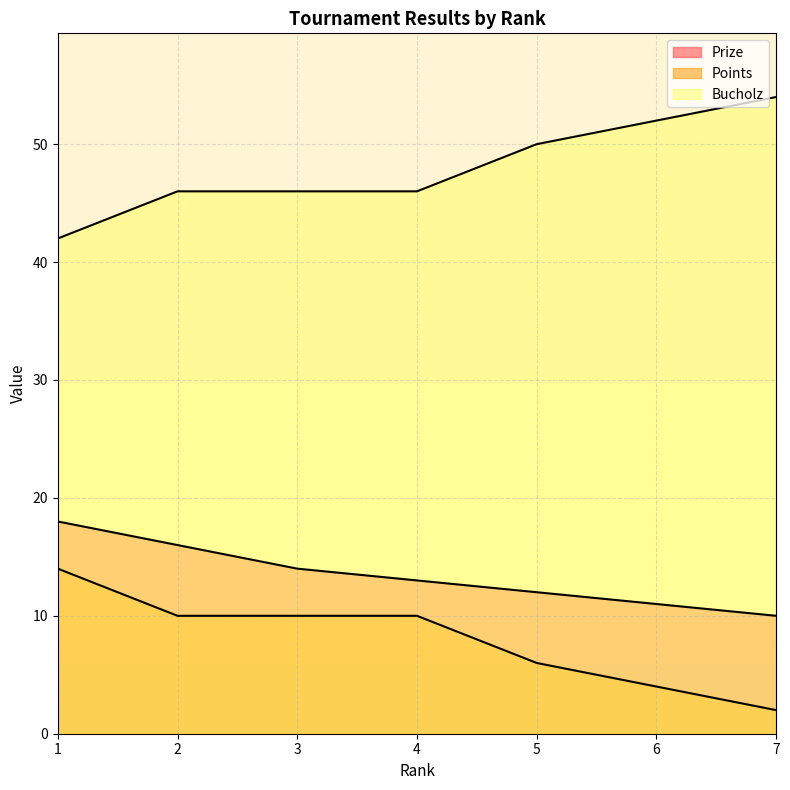

What is the difference between the maximum and minimum values in the Bucholz series?

12